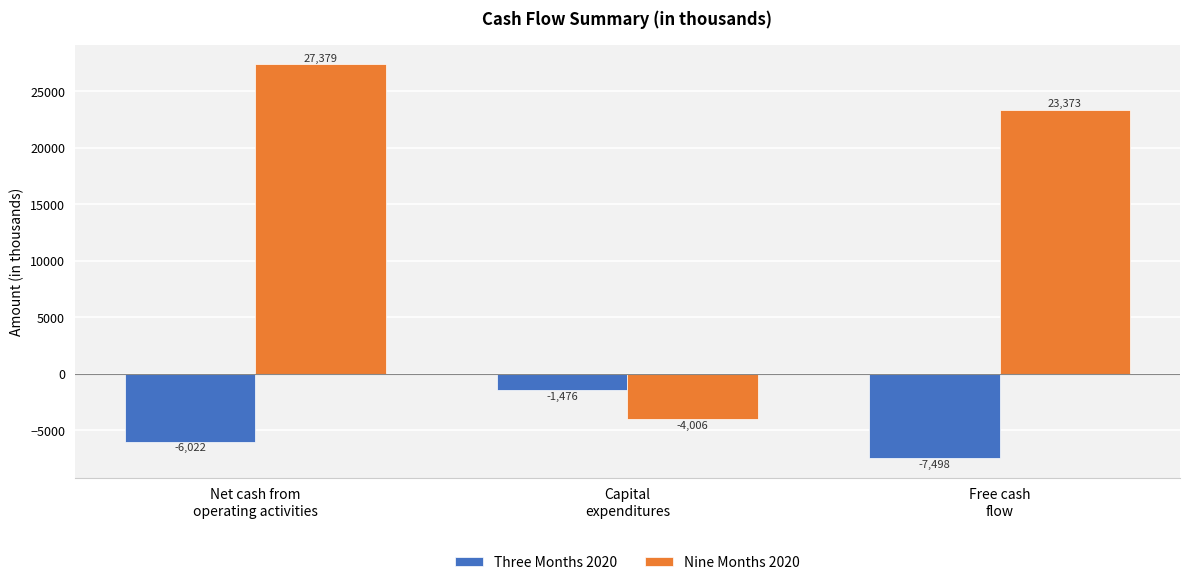

What is the sum of all Three Months 2020 values?

-14996